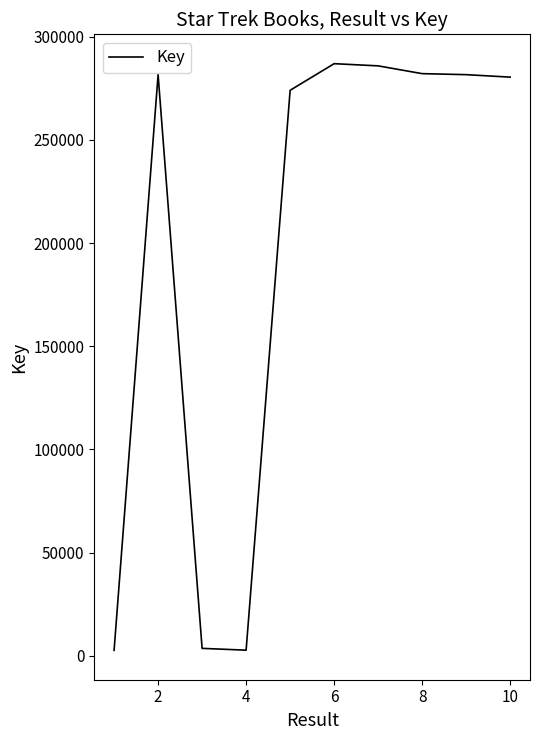

How many values are below 281660?

5